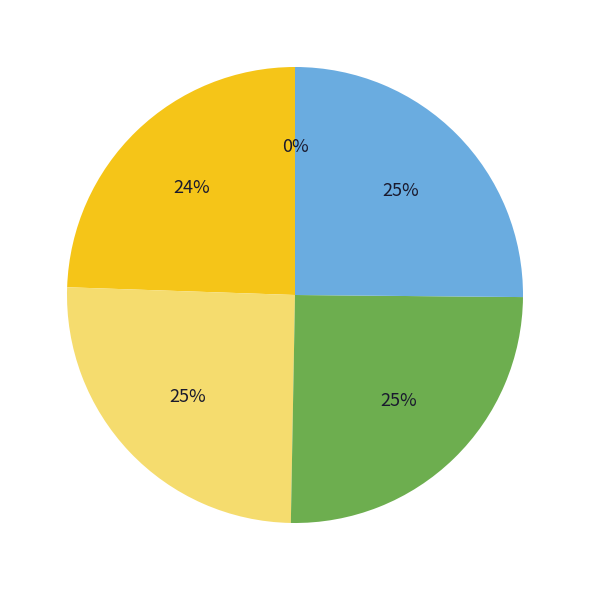

Does any single category account for the majority?

No